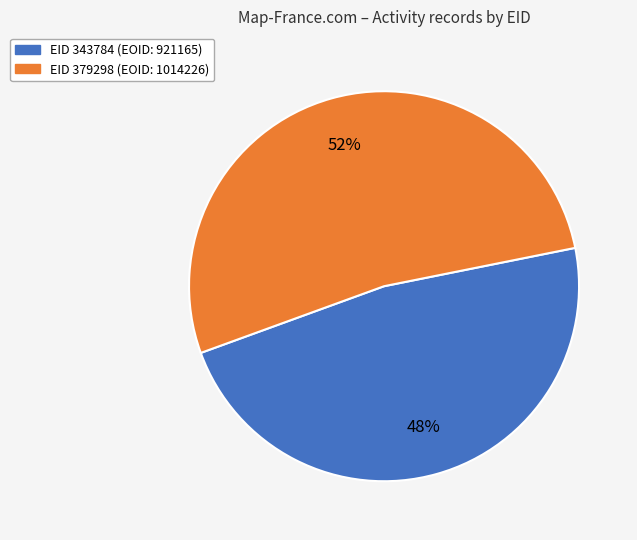

To the nearest percent, what is the average slice percentage?

50%